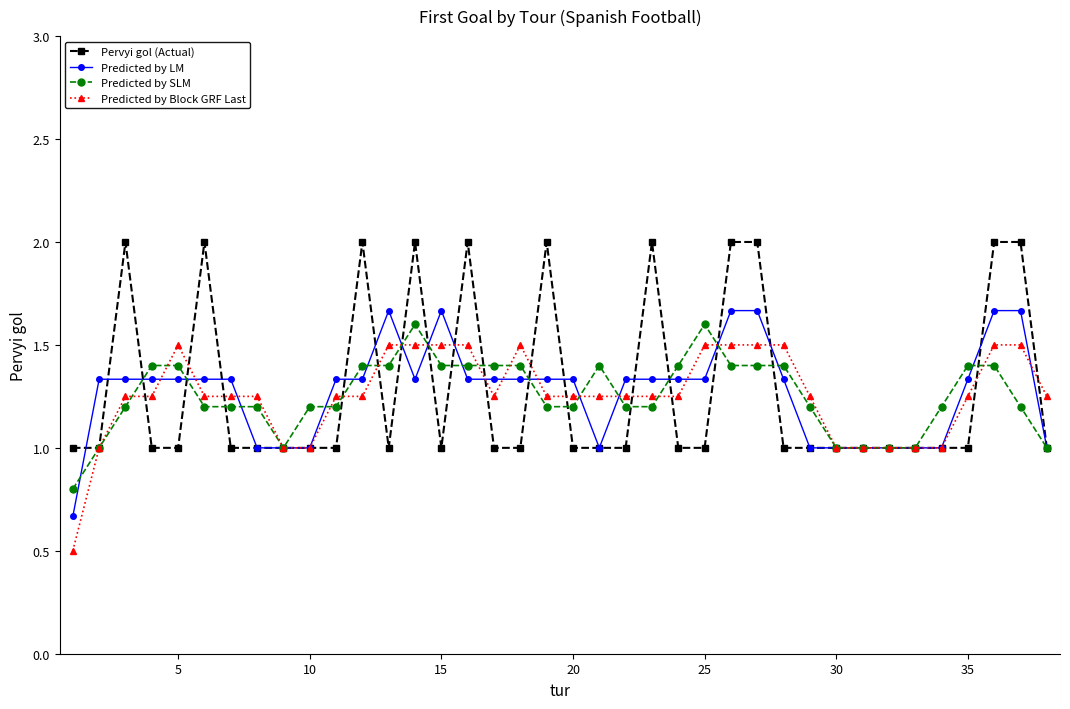

How many distinct data groups are displayed?

4